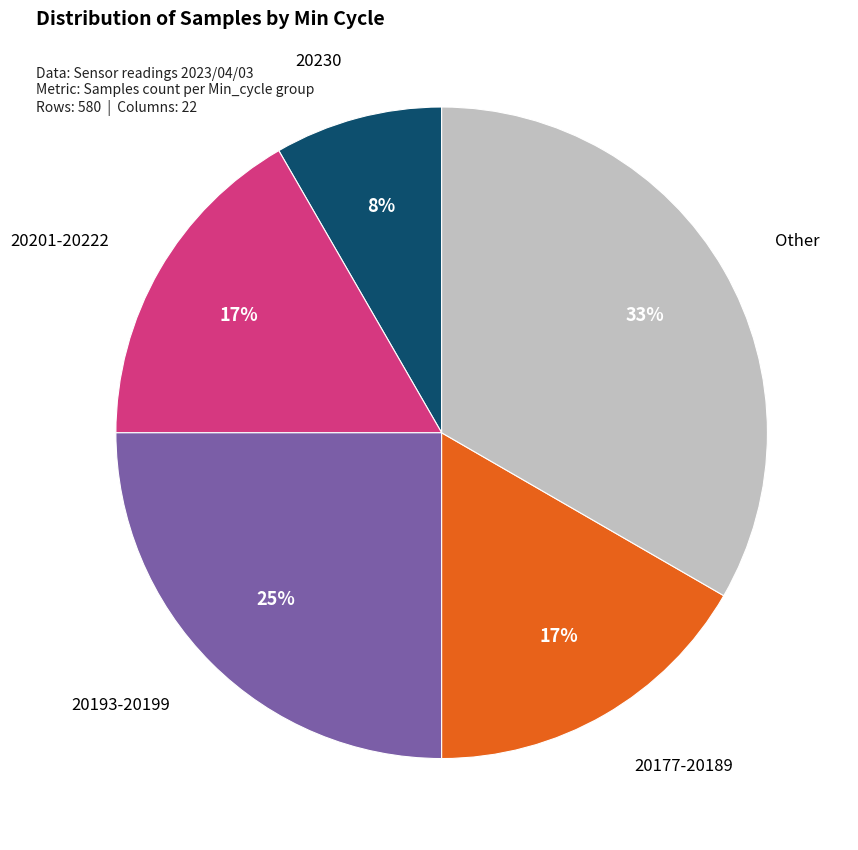

Does any single category account for the majority?

No